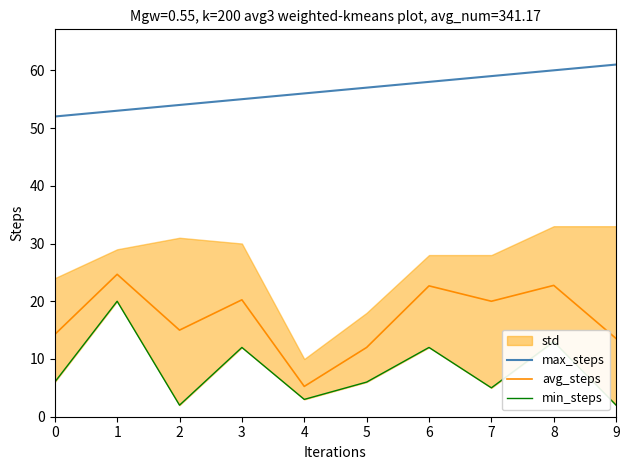

Reading left to right, what are all the values shown in this chart?

max_steps: 52.0	53.0	54.0	55.0	56.0	57.0	58.0	59.0	60.0	61.0
avg_steps: 14.2	24.7	15.0	20.2	5.2	12.0	22.7	20.0	22.8	13.5
min_steps: 6.0	20.0	2.0	12.0	3.0	6.0	12.0	5.0	13.0	2.0